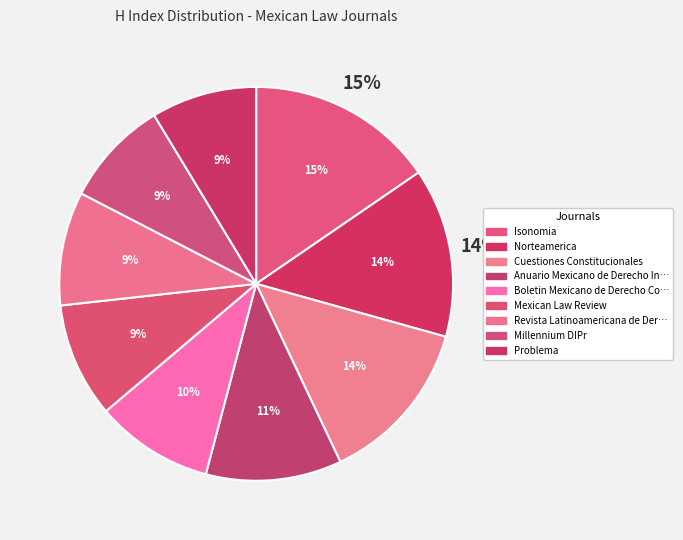

To the nearest percent, what percentage of the pie is Millennium DIPr?

9%